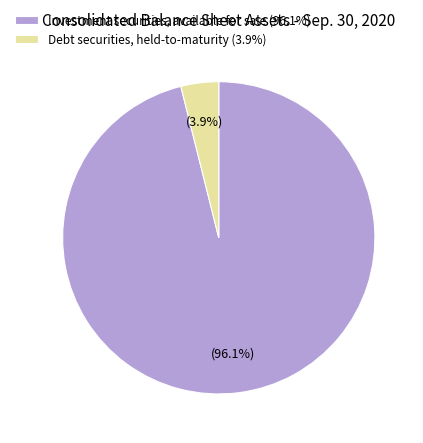

Count the number of slices in the pie.

2